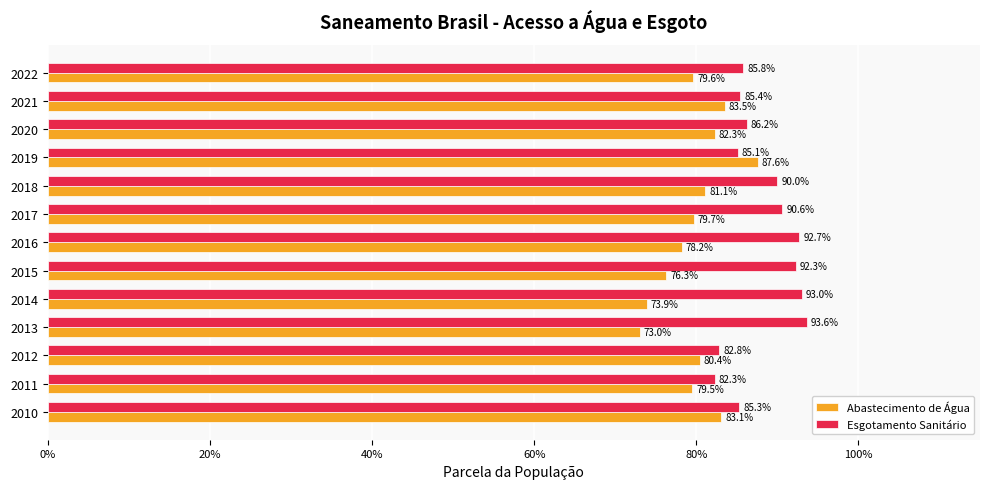

Reading left to right, list all the values displayed in this chart.

Parcela da população total que mora em domicílios com abastecimento de água: 0.8	0.8	0.8	0.7	0.7	0.8	0.8	0.8	0.8	0.9	0.8	0.8	0.8
Parcela da população total que mora em domicílios com esgotamento sanitário: 0.9	0.8	0.8	0.9	0.9	0.9	0.9	0.9	0.9	0.9	0.9	0.9	0.9